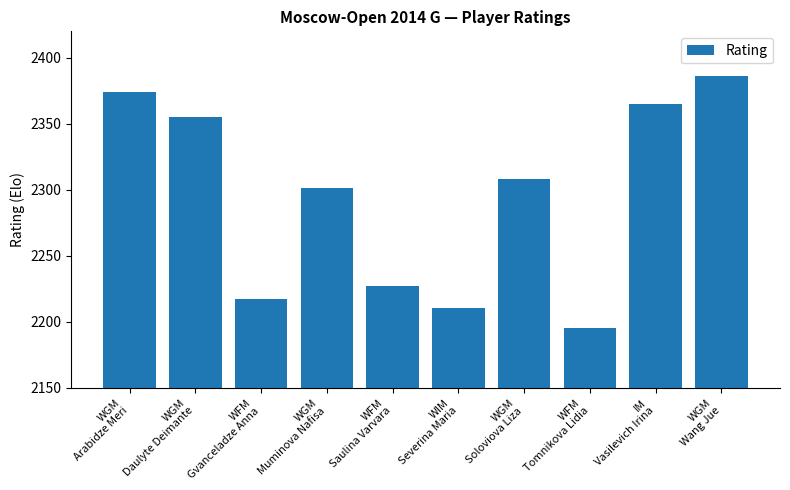

How many bars are there in total?

10